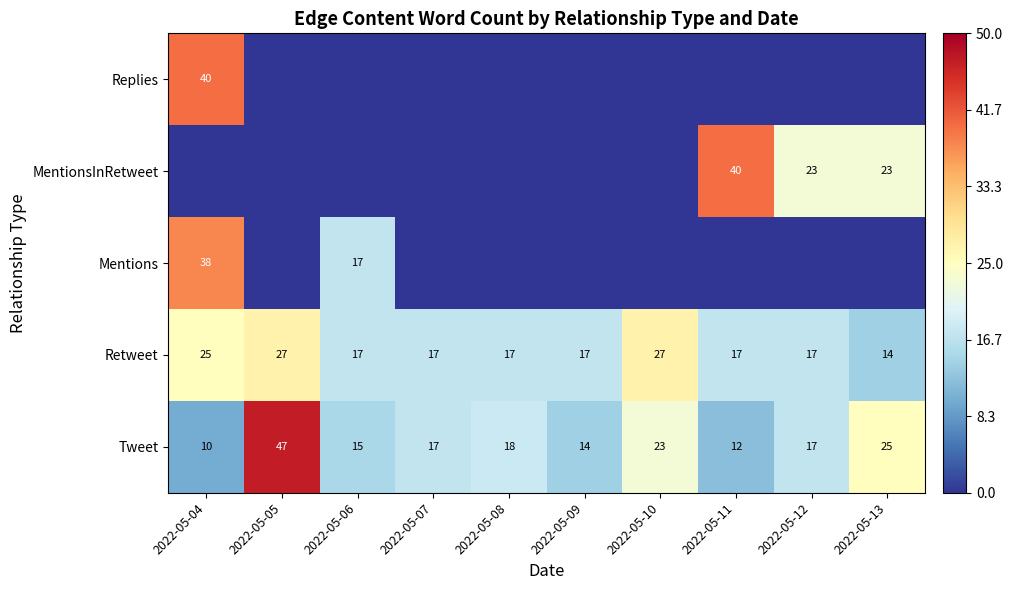

The MentionsInRetweet series shows 38 at 2022-05-13. True or false?

False